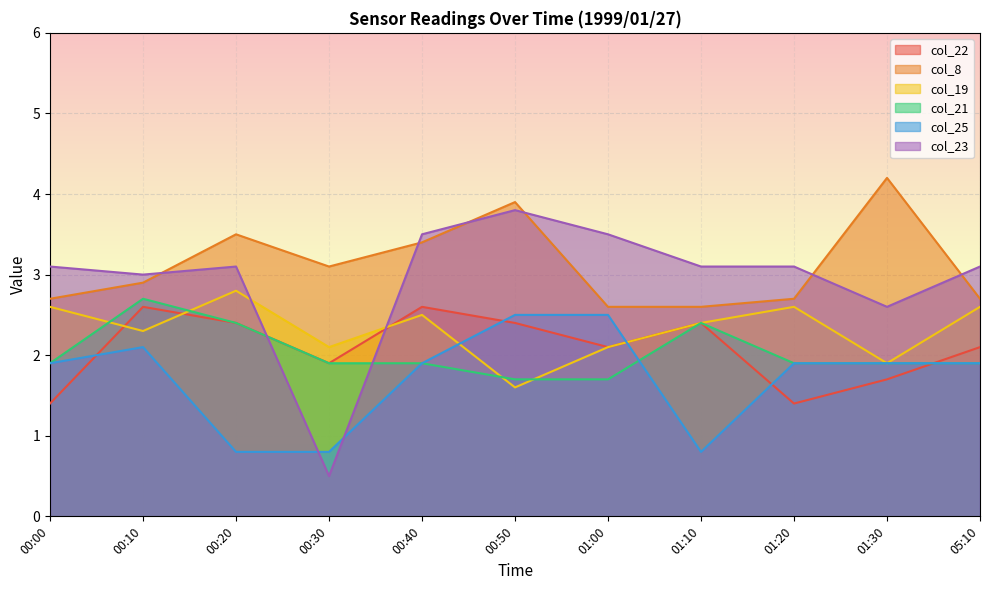

How many data points does each series have?

11